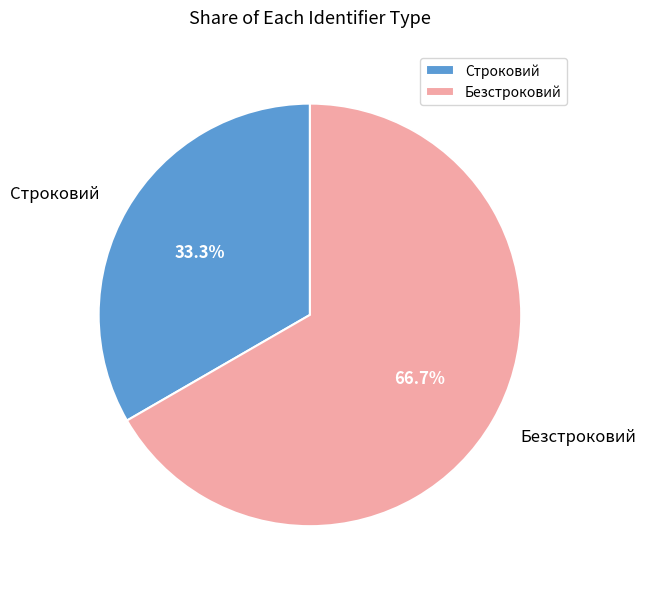

Which has a higher value, Строковий or Безстроковий?

Безстроковий